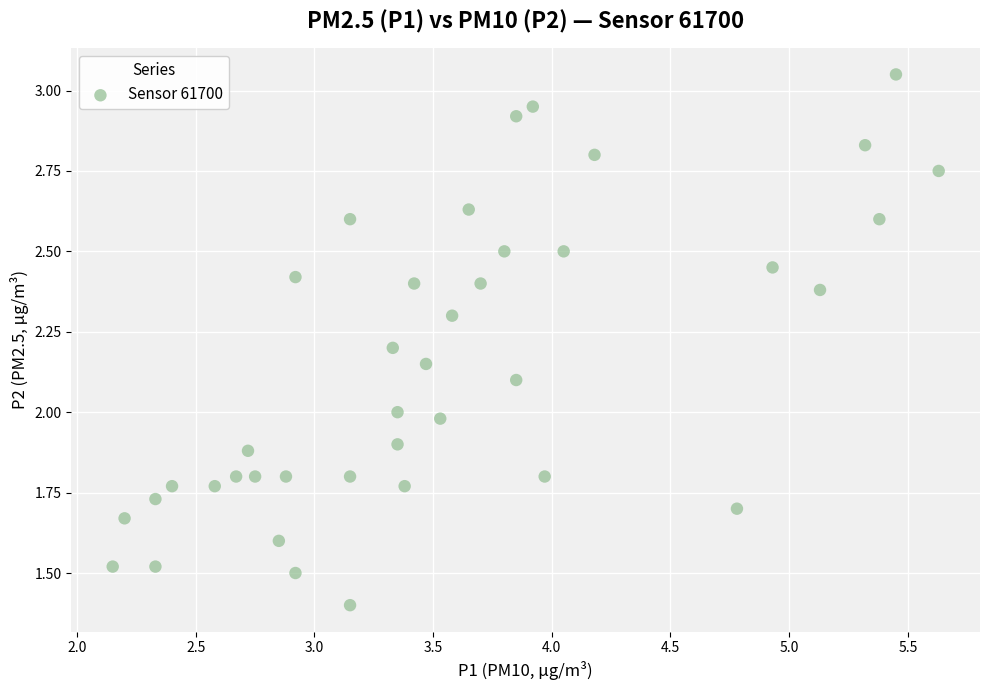

What is the range of X values (max minus min)?

3.5